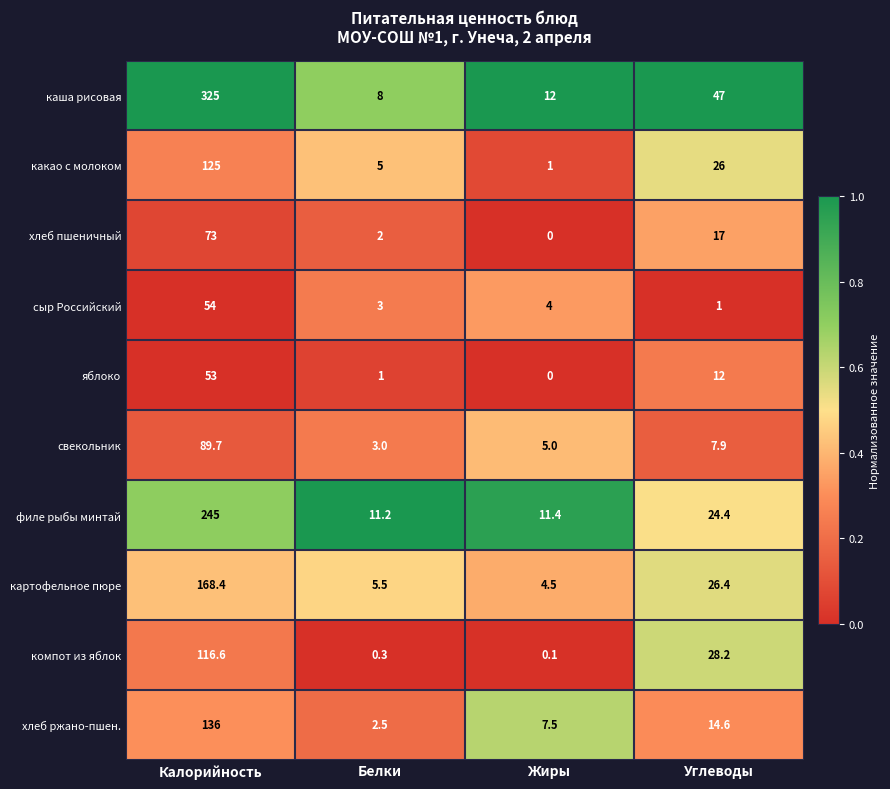

What is the average value of the хлеб пшеничный series?

23.0